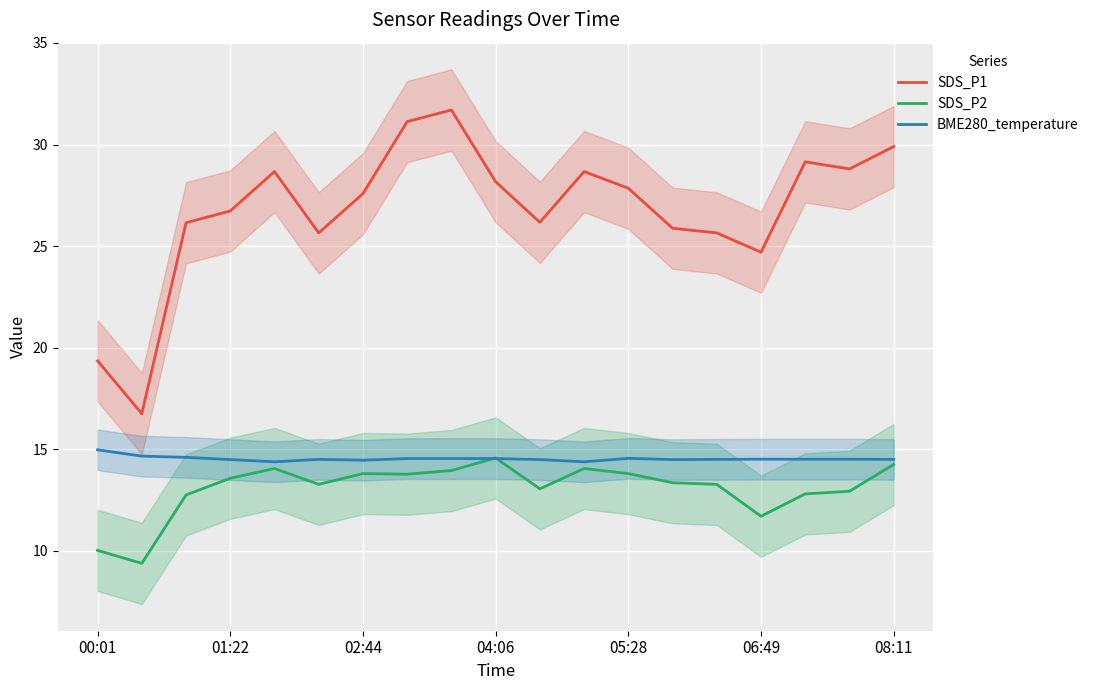

True or false: SDS_P1 and BME280_temperature intersect in this chart.

False